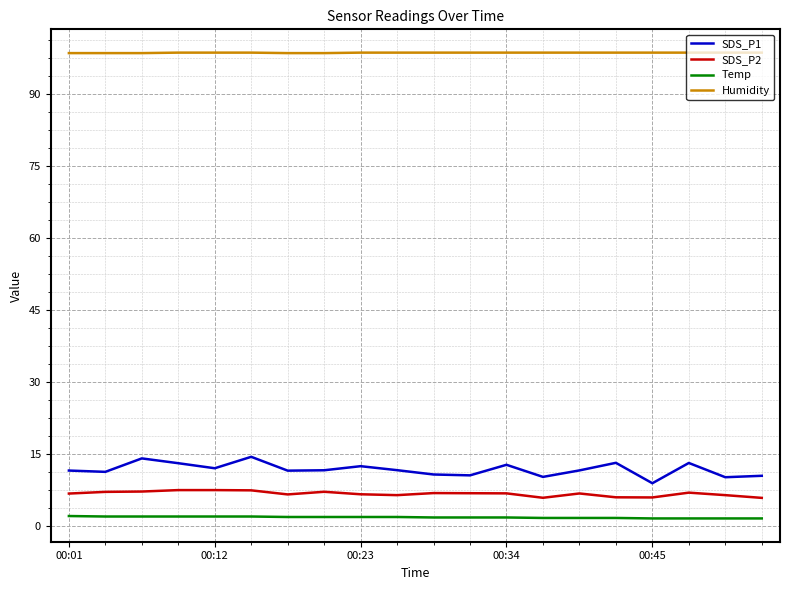

Which series has the largest total across all categories?

Humidity